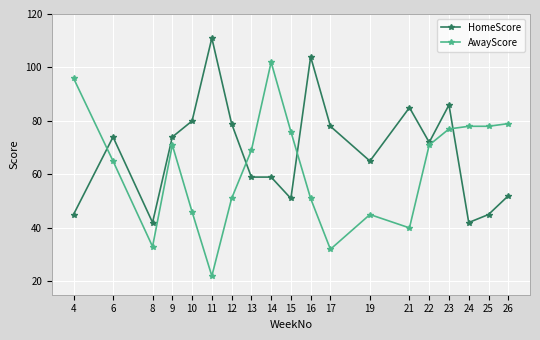

At which label does AwayScore first exceed 69?

4